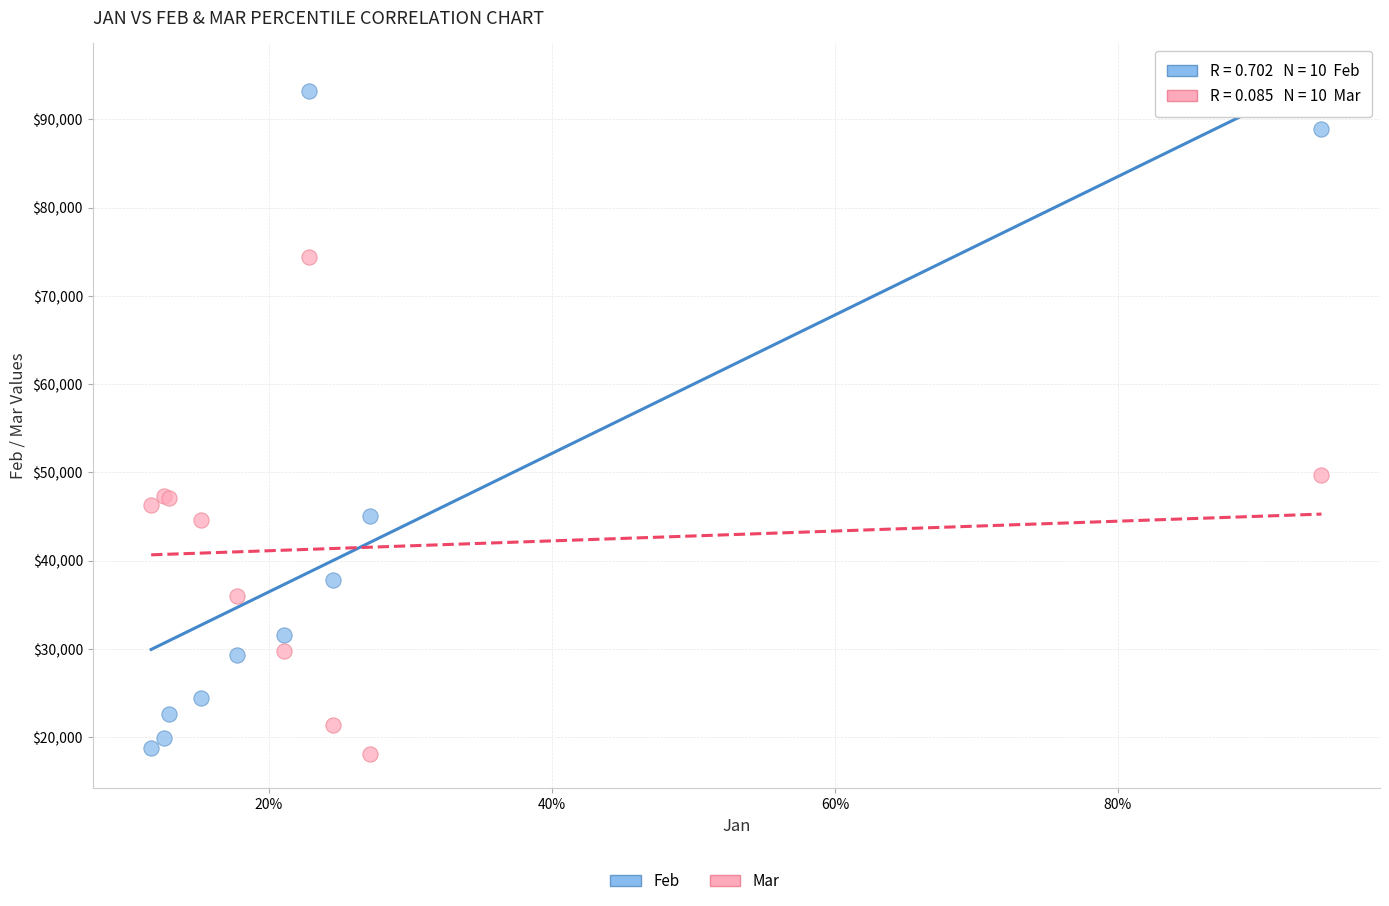

Which series has the widest spread of Y values?

Feb